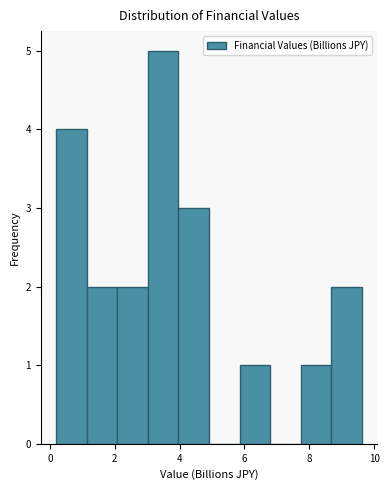

Which range on the x-axis has the tallest bar?

3.0 to 4.0